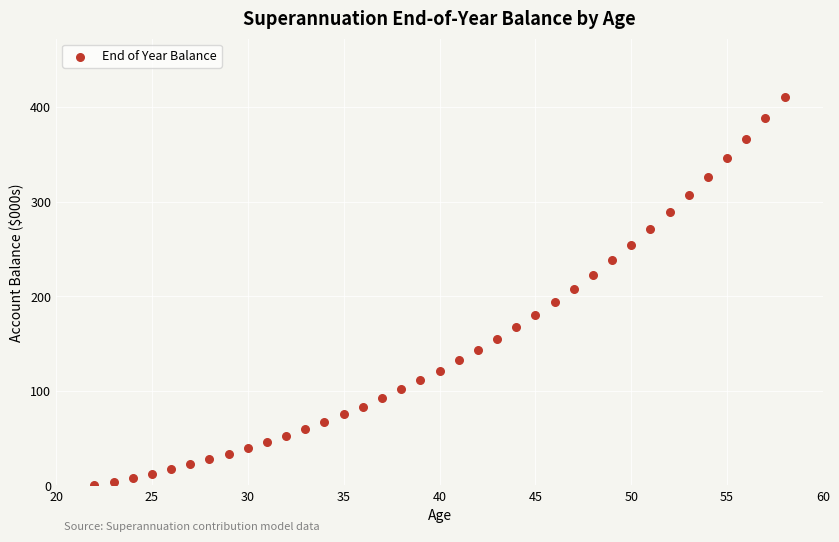

What is the range of Y values (max minus min)?

410.9